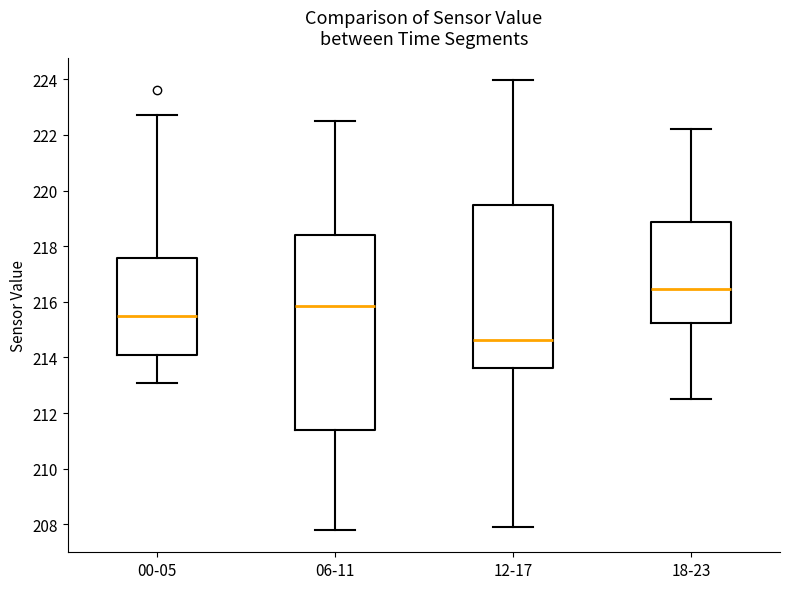

Where does the upper whisker of the box for 06-11 end on the y-axis? The values are not printed on the chart, so give them approximately, as read against the axis.

222.6